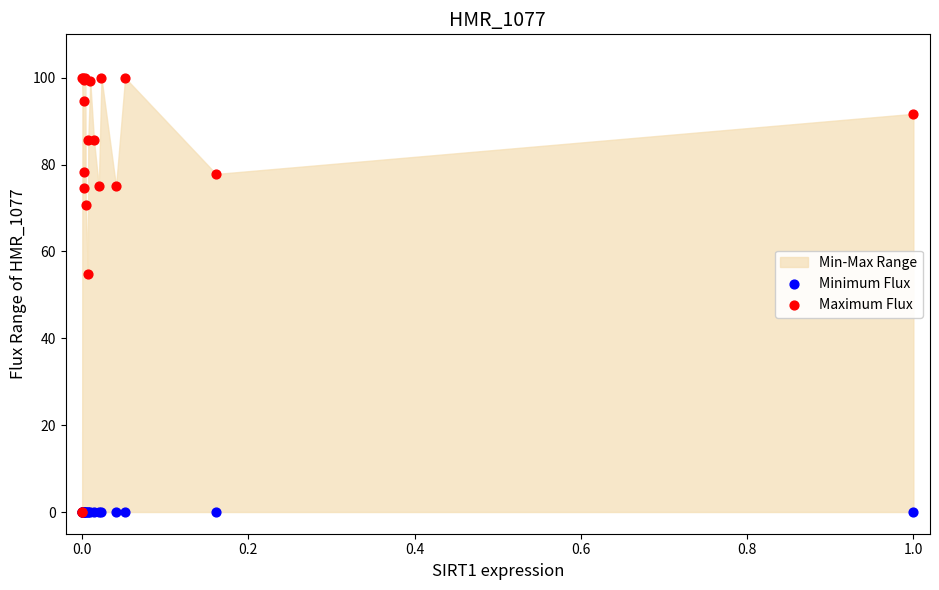

In the Maximum Flux series, what Y value is closest to 50?

54.7